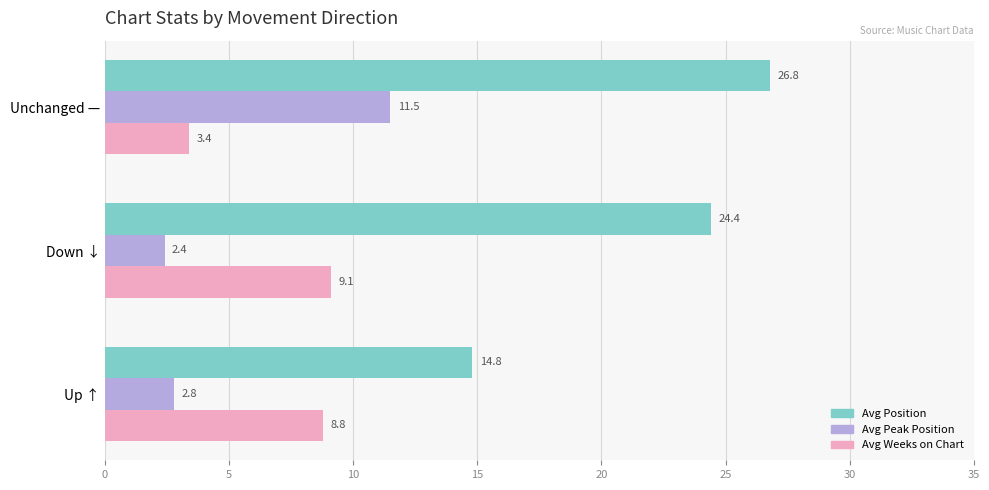

The value of Avg Weeks on Chart at Down ↓ is 9.1. True or false?

True